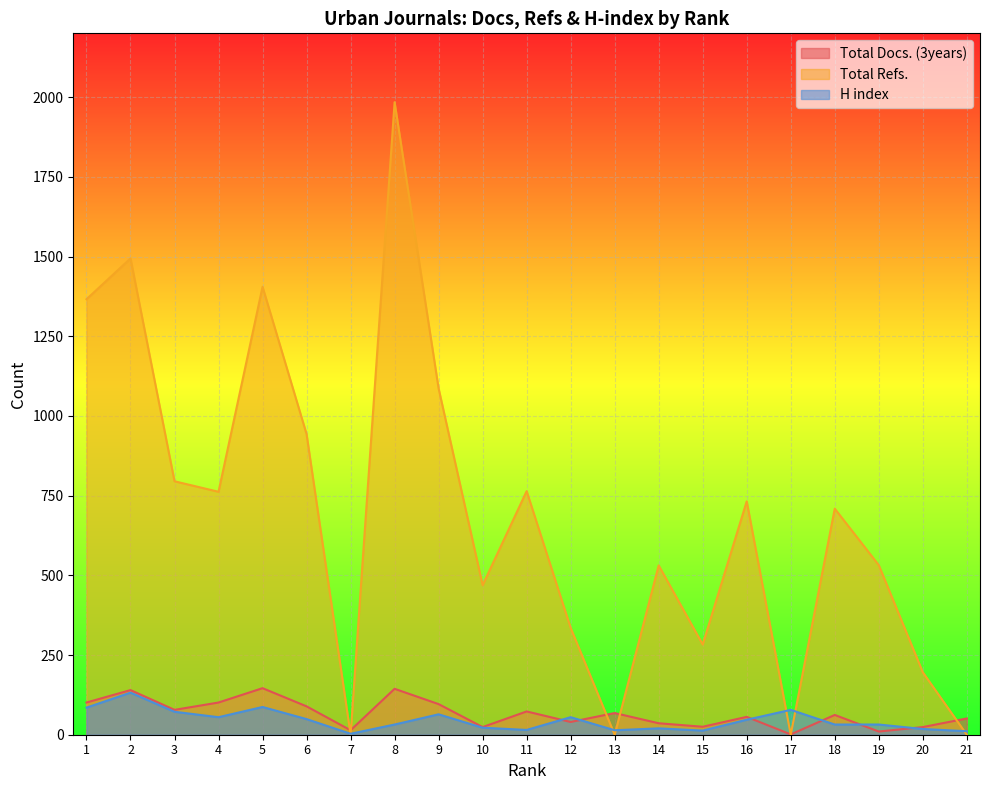

What is the difference between the second highest and second lowest values in the Total Refs. series?

1494